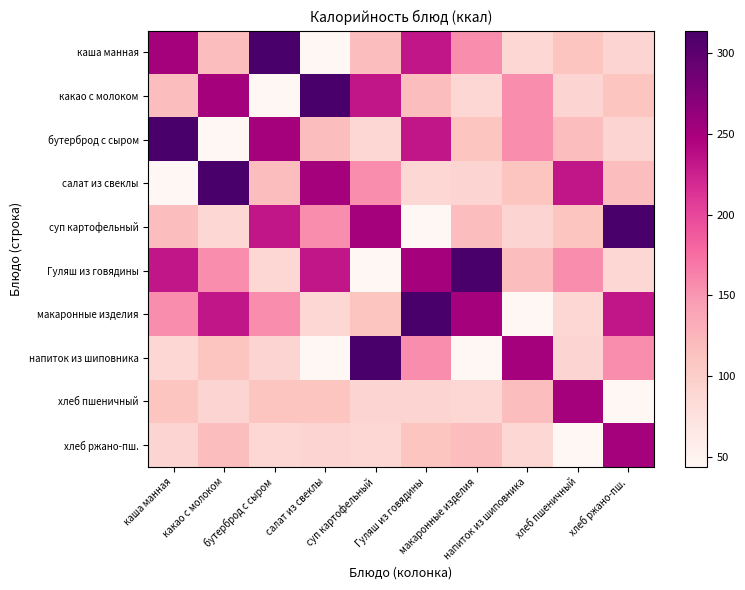

Between Гуляш из говядины and напиток из шиповника, which series saw the biggest shift?

макаронные изделия